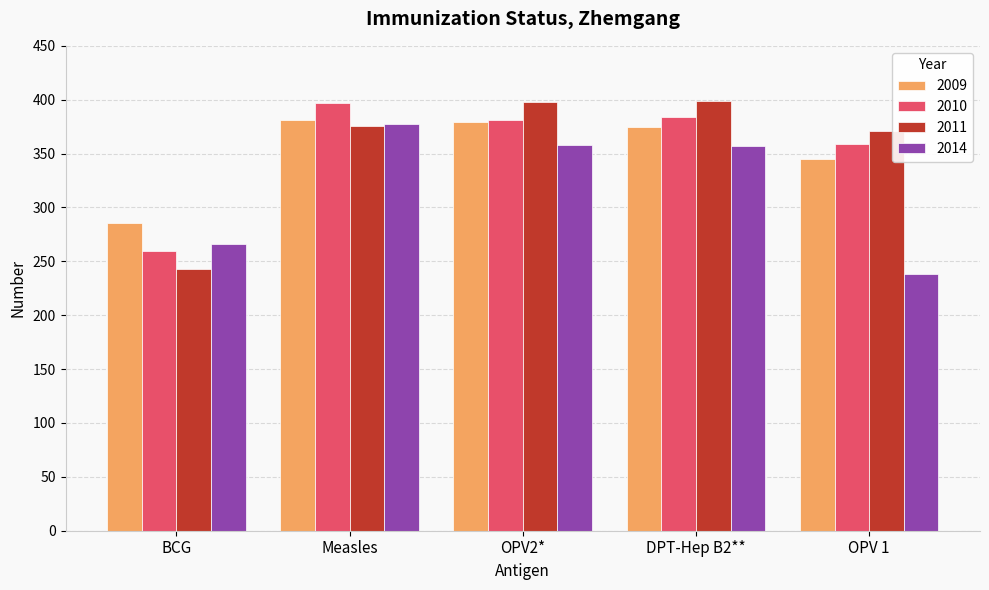

At how many categories does at least one series exceed 335?

4